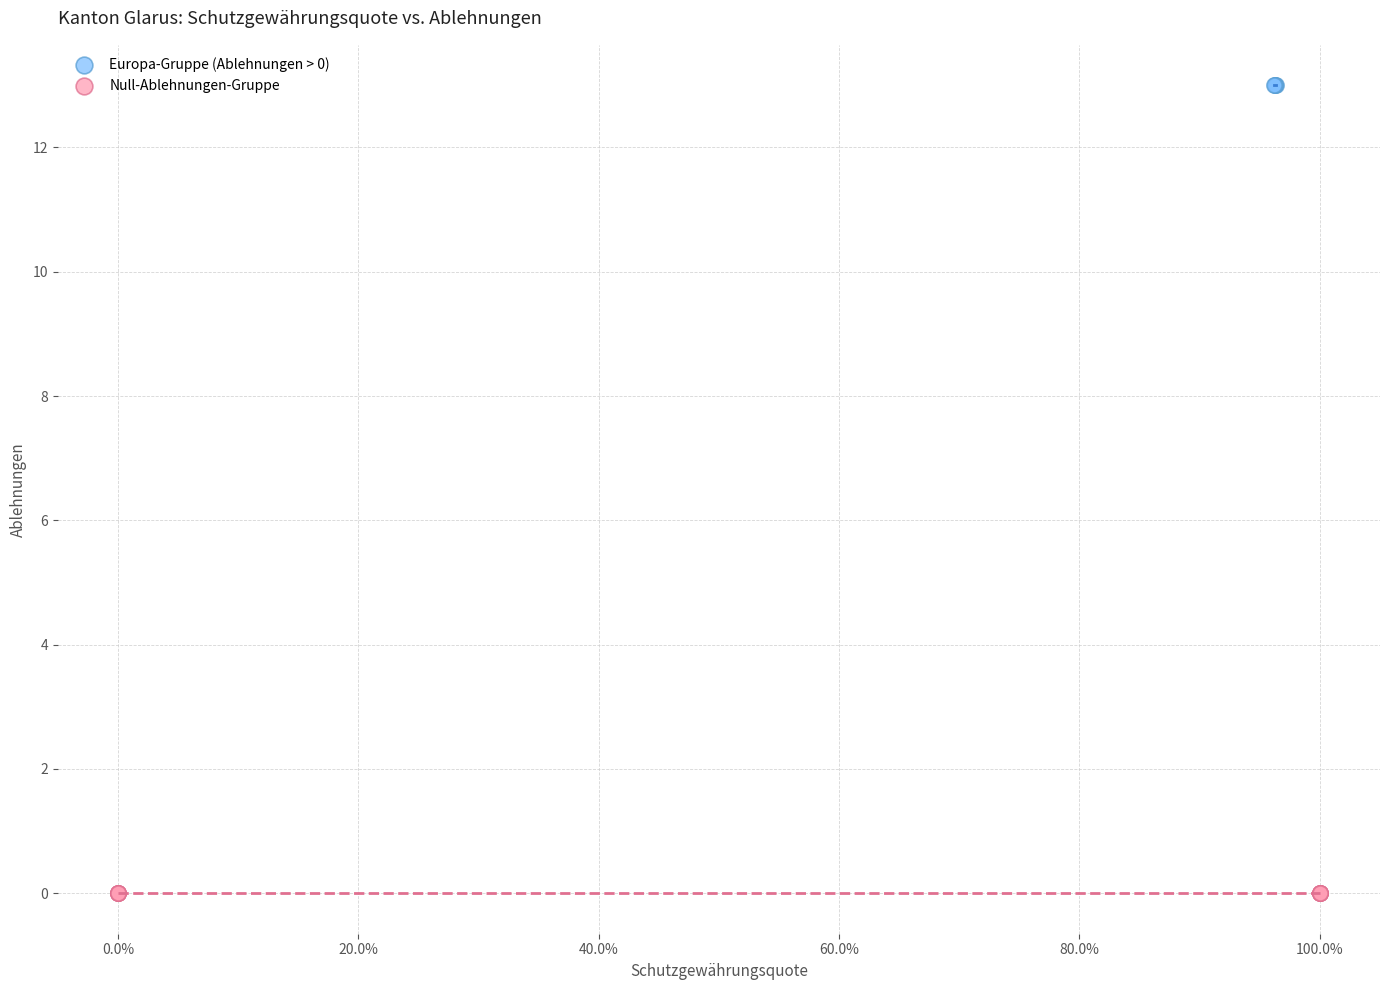

Which series reaches the maximum Y coordinate?

Europa-Gruppe (Ablehnungen > 0)